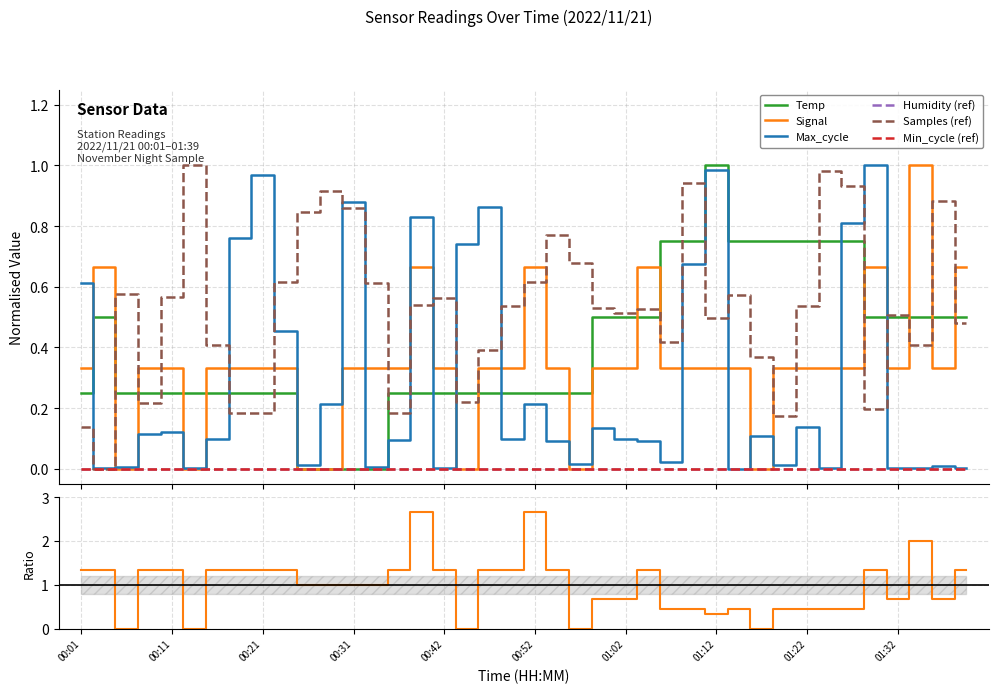

List the labels in order of Signal value, largest first.

01:34, 00:04, 00:39, 00:52, 01:04, 01:29, 01:39, 00:01, 00:09, 00:11, 00:16, 00:19, 00:21, 00:24, 00:31, 00:34, 00:37, 00:42, 00:47, 00:49, 00:54, 00:59, 01:02, 01:07, 01:09, 01:12, 01:14, 01:19, 01:22, 01:24, 01:27, 01:32, 01:37, 00:06, 00:14, 00:26, 00:29, 00:44, 00:57, 01:17